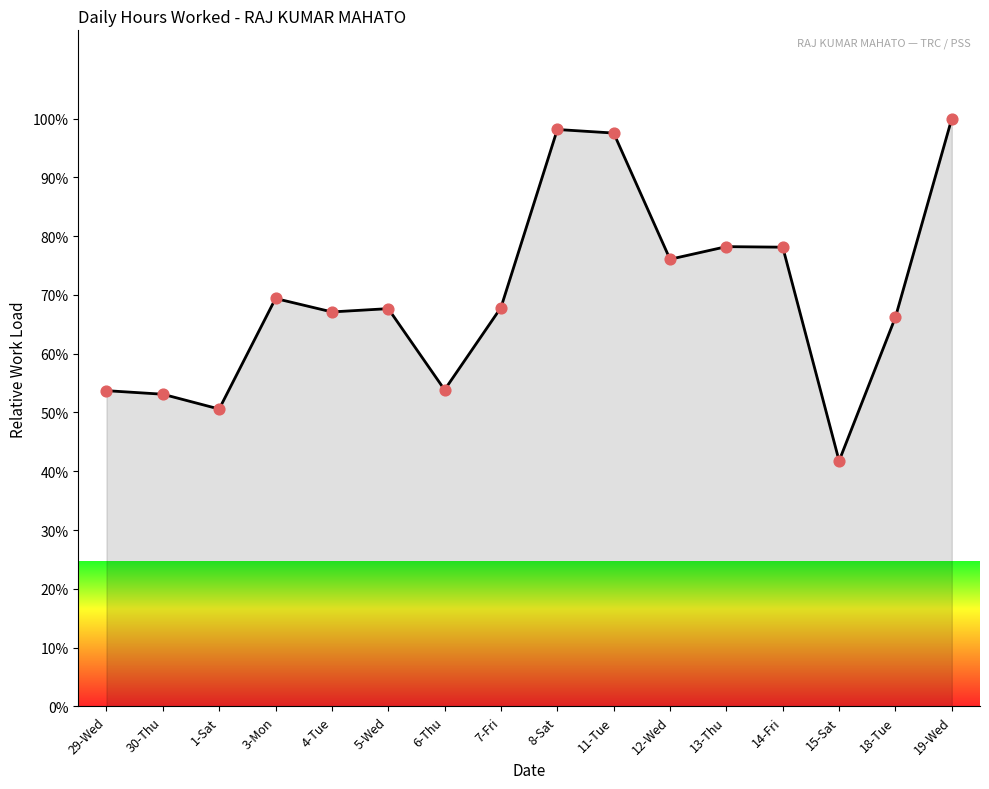

Between 5-Wed and 11-Tue, which is larger?

11-Tue